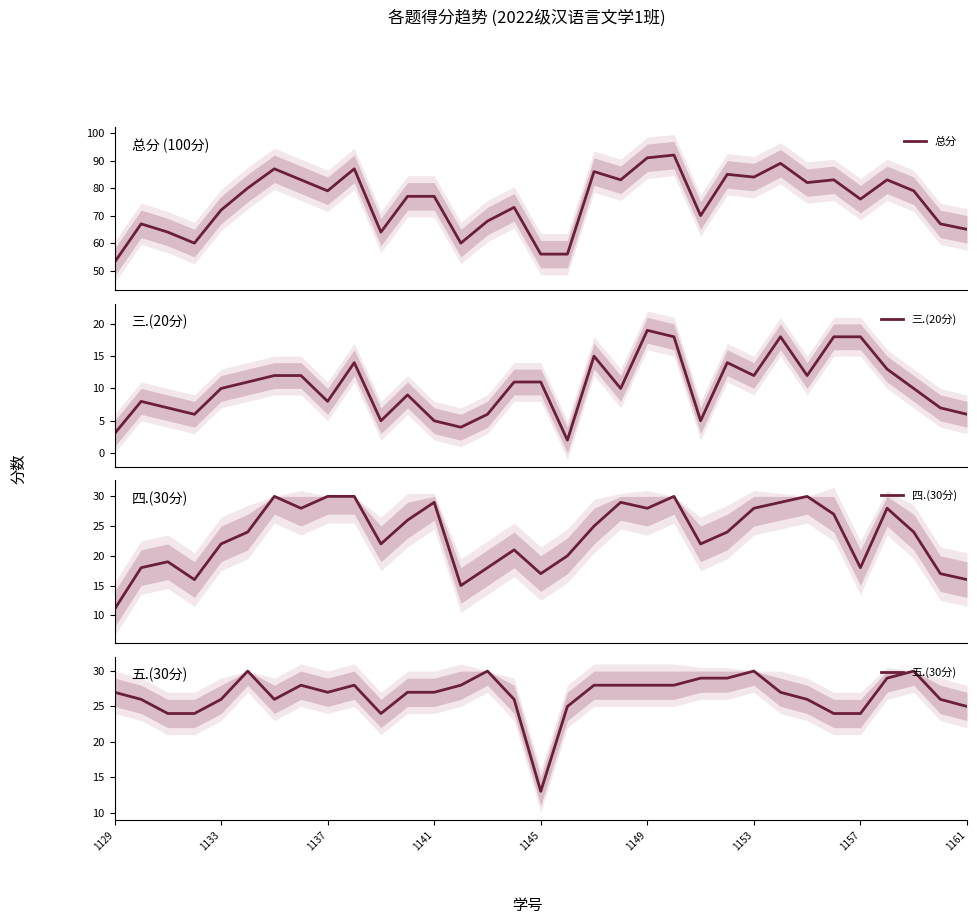

What is the highest value of the 总分 series?

92